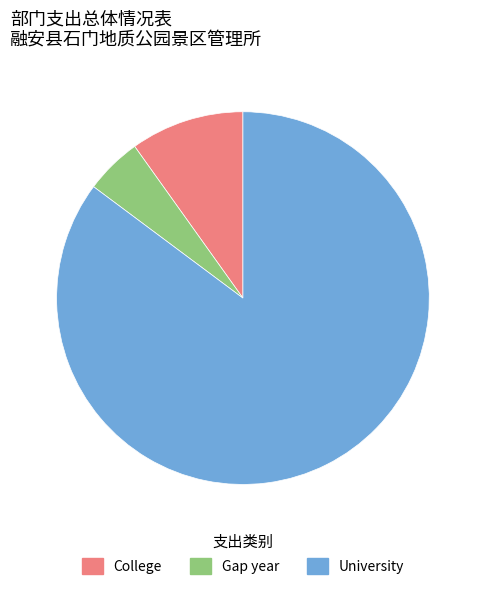

Between University and College, which is larger?

University